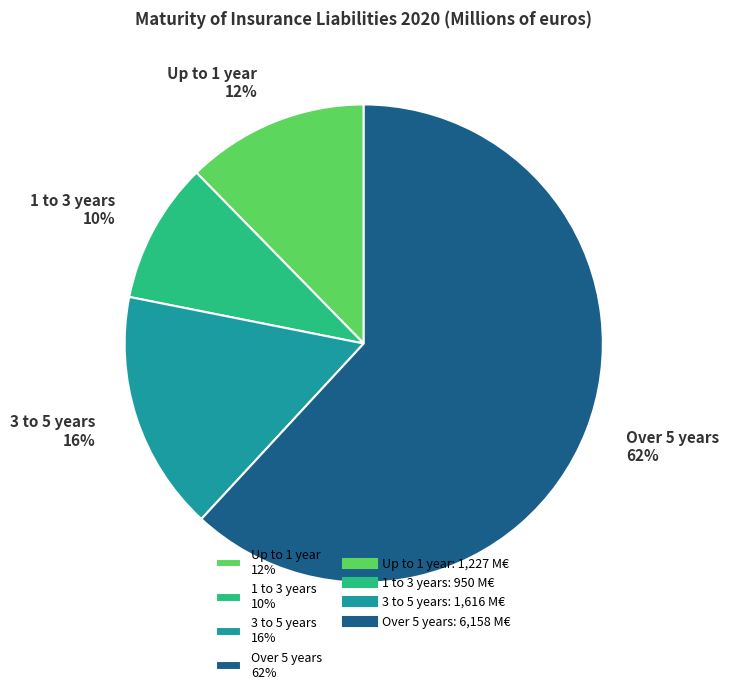

Between Over 5 years and 1 to 3 years, which is larger?

Over 5 years